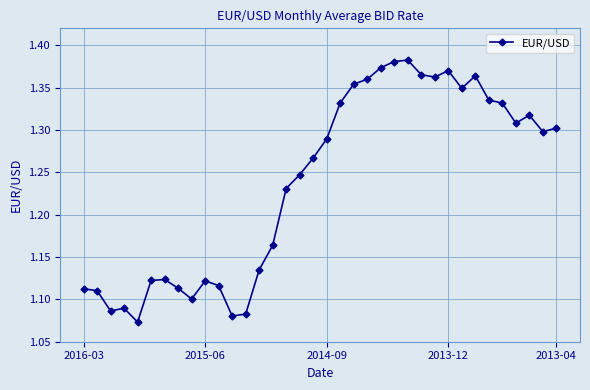

True or false: there are more than 1 points higher than both neighbors.

True